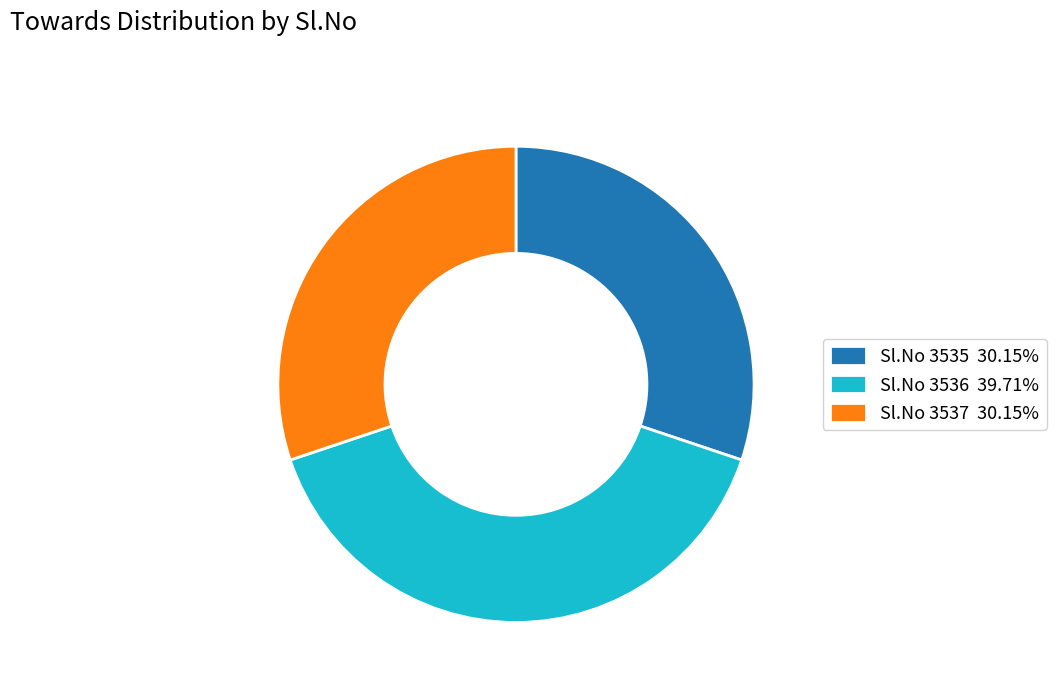

Approximately how many times larger is the value at Sl.No 3537 30.15% compared to Sl.No 3536 39.71%?

0.8